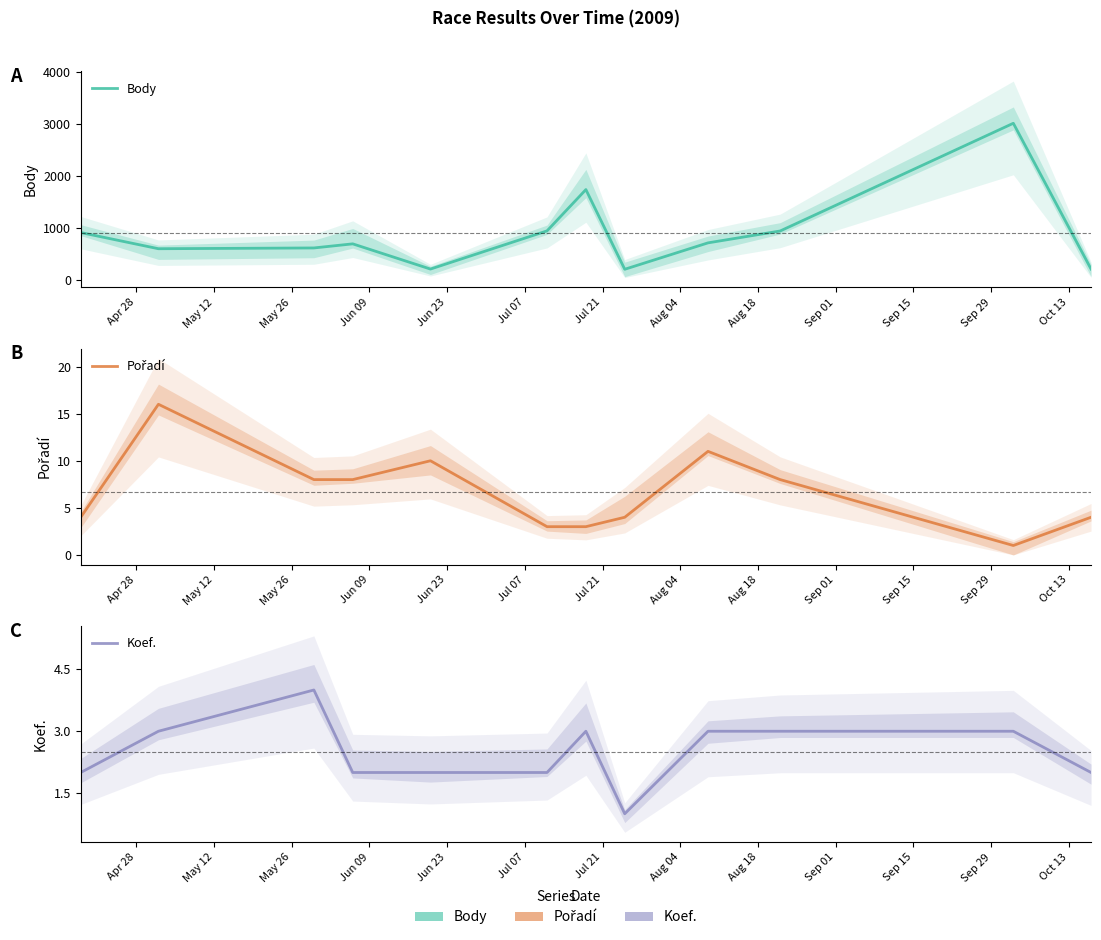

How many interior local valleys does the Pořadí series have?

1